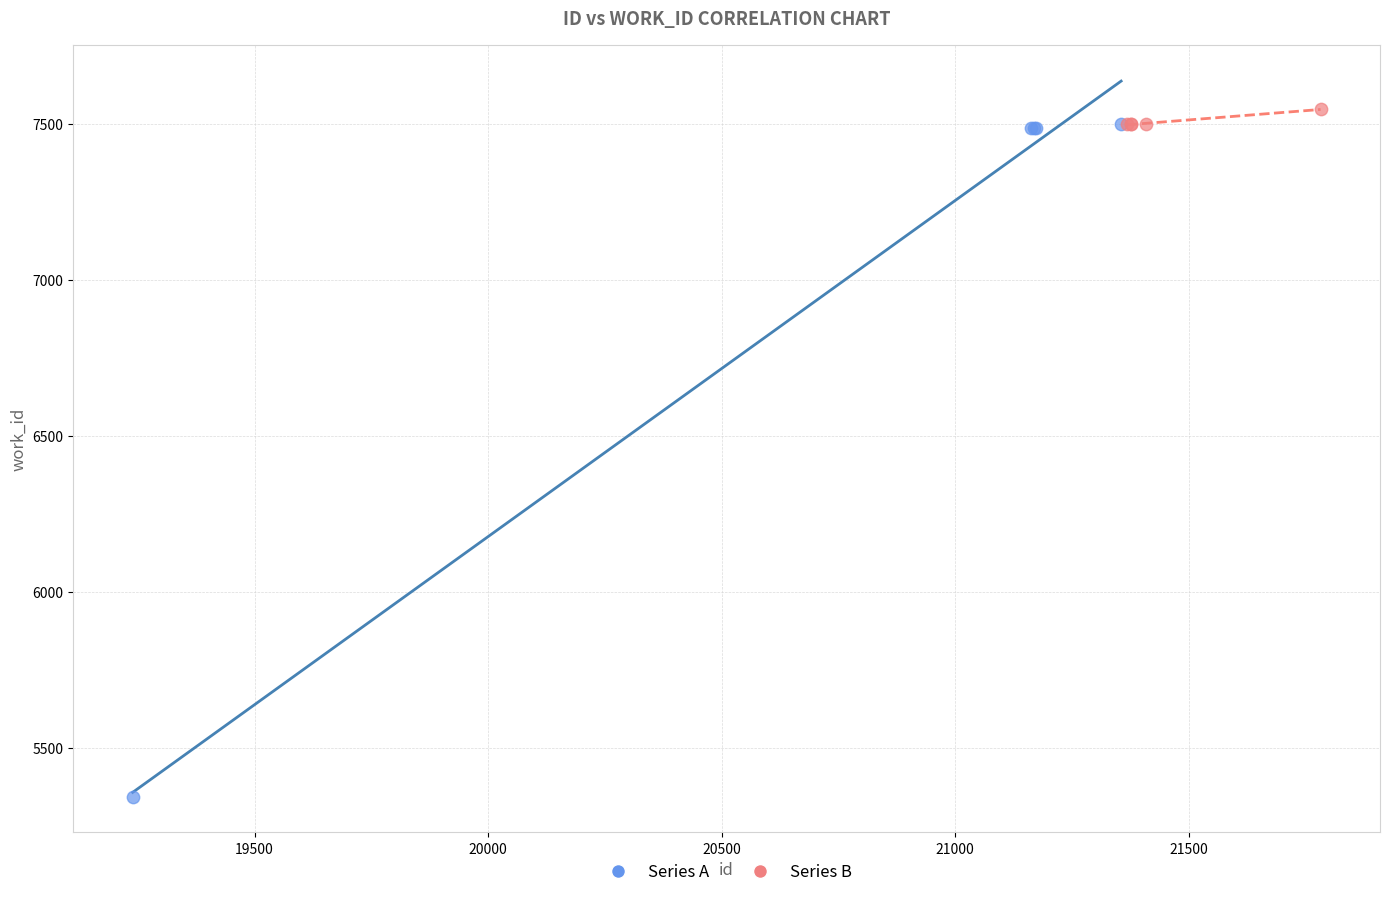

Which series has the largest Y range (max minus min)?

Series A